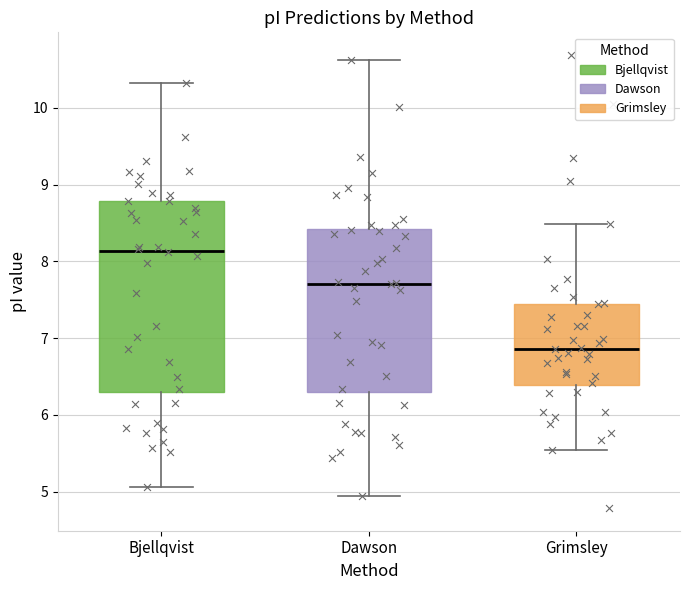

Reading left to right, read every box against the y-axis: the position of its median line, the range the box covers, and the ends of its whiskers. The values are not printed on the chart, so give them approximately, as read against the axis.

Bjellqvist: median 8.1, box 6.3 to 8.8, whiskers 5.1 to 10.3
Dawson: median 7.7, box 6.3 to 8.4, whiskers 4.9 to 10.6
Grimsley: median 6.9, box 6.4 to 7.4, whiskers 5.5 to 8.5